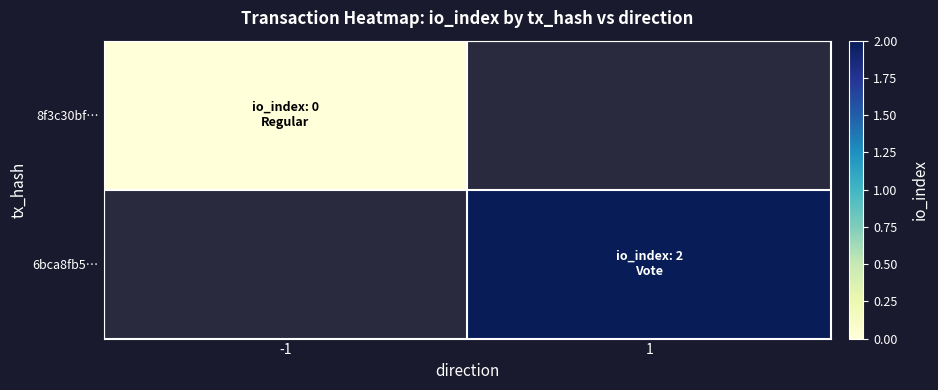

Is the value of 8f3c30bf… at -1 greater than the value of 6bca8fb5… at 1?

No